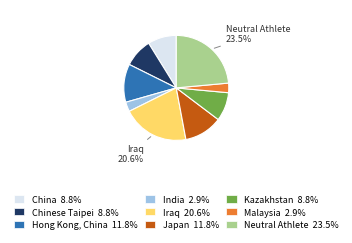

How many slices are in this pie chart?

9